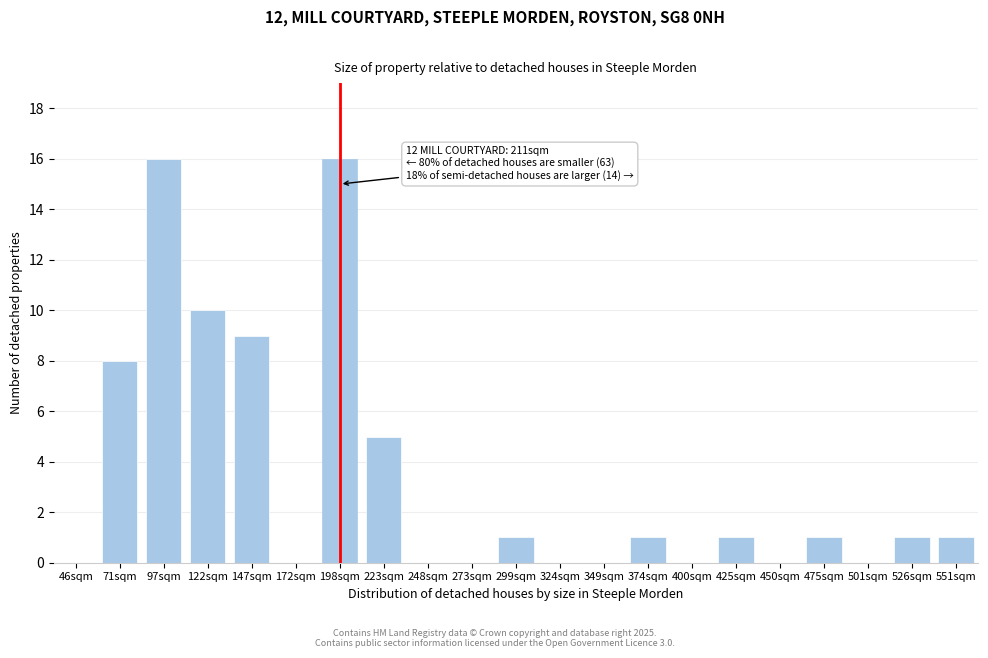

Reading right to left, transcribe all the data shown in this chart.

551sqm=1	526sqm=1	501sqm=0	475sqm=1	450sqm=0	425sqm=1	400sqm=0	374sqm=1	349sqm=0	324sqm=0	299sqm=1	273sqm=0	248sqm=0	223sqm=5	198sqm=16	172sqm=0	147sqm=9	122sqm=10	97sqm=16	71sqm=8	46sqm=0